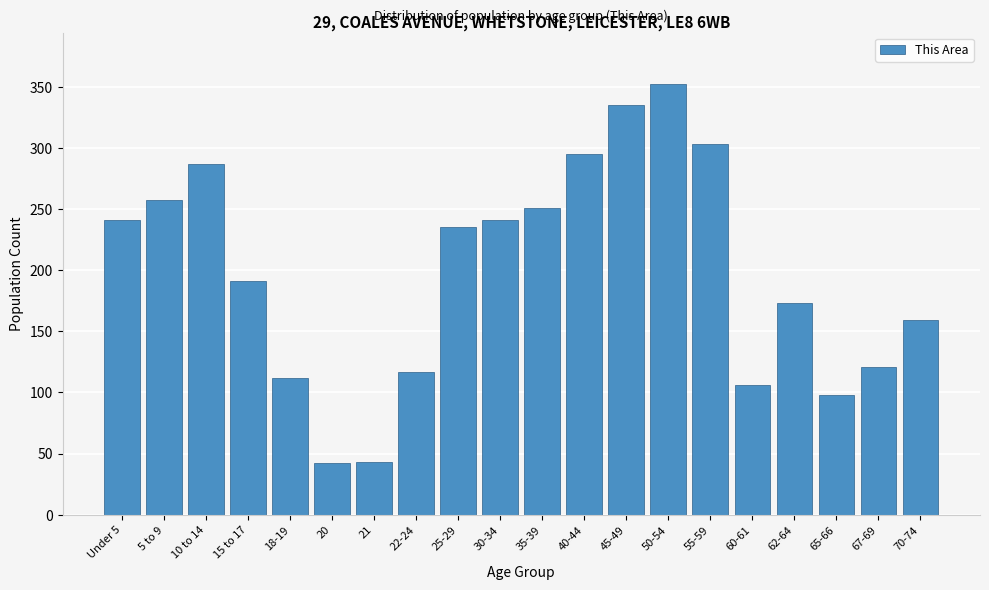

Where is the data nearest to the value 197?

15 to 17